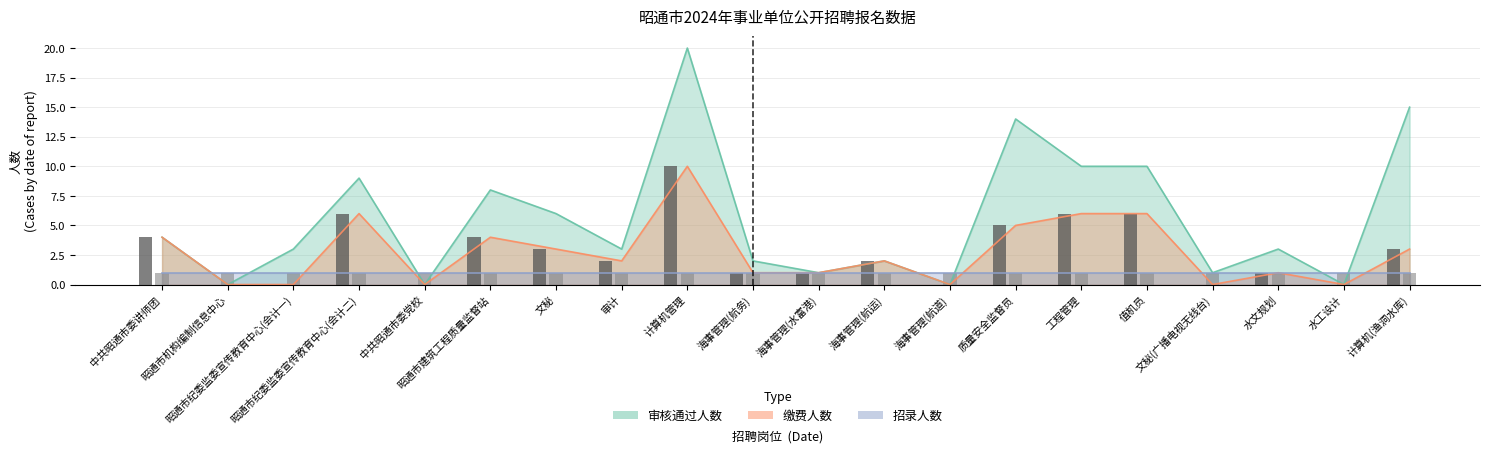

What position from the left is 昭通市建筑工程质量监督站?

6